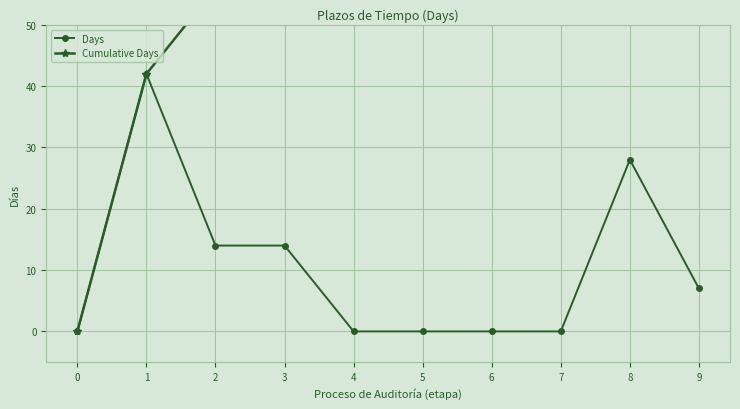

True or false: Days and Cumulative Days cross at least once.

False